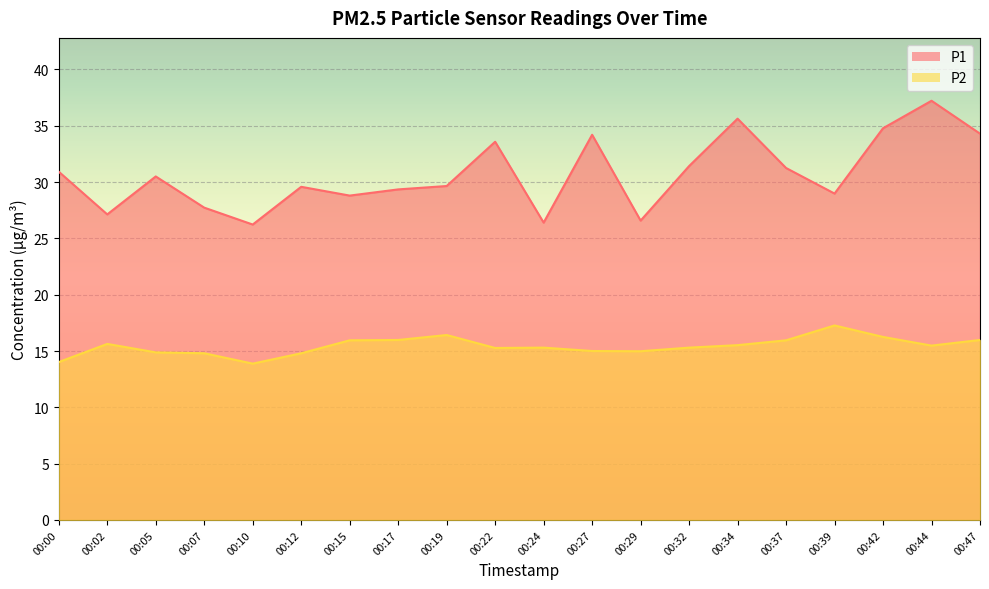

How many values in the P1 series are below 30?

10